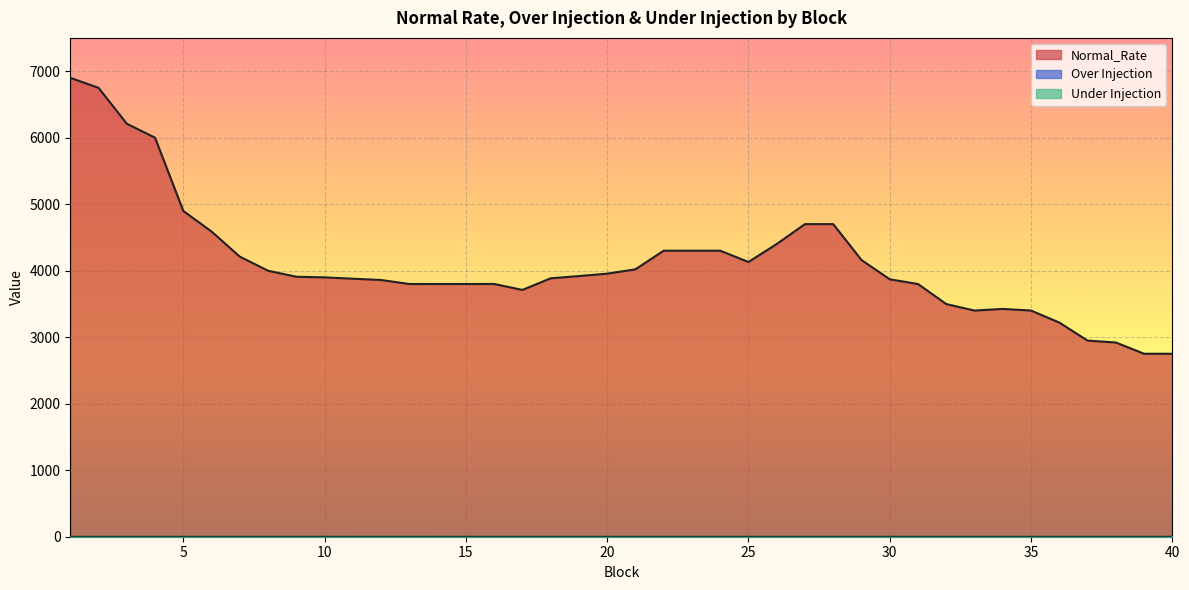

What is the maximum value shown in the chart?

6899.9